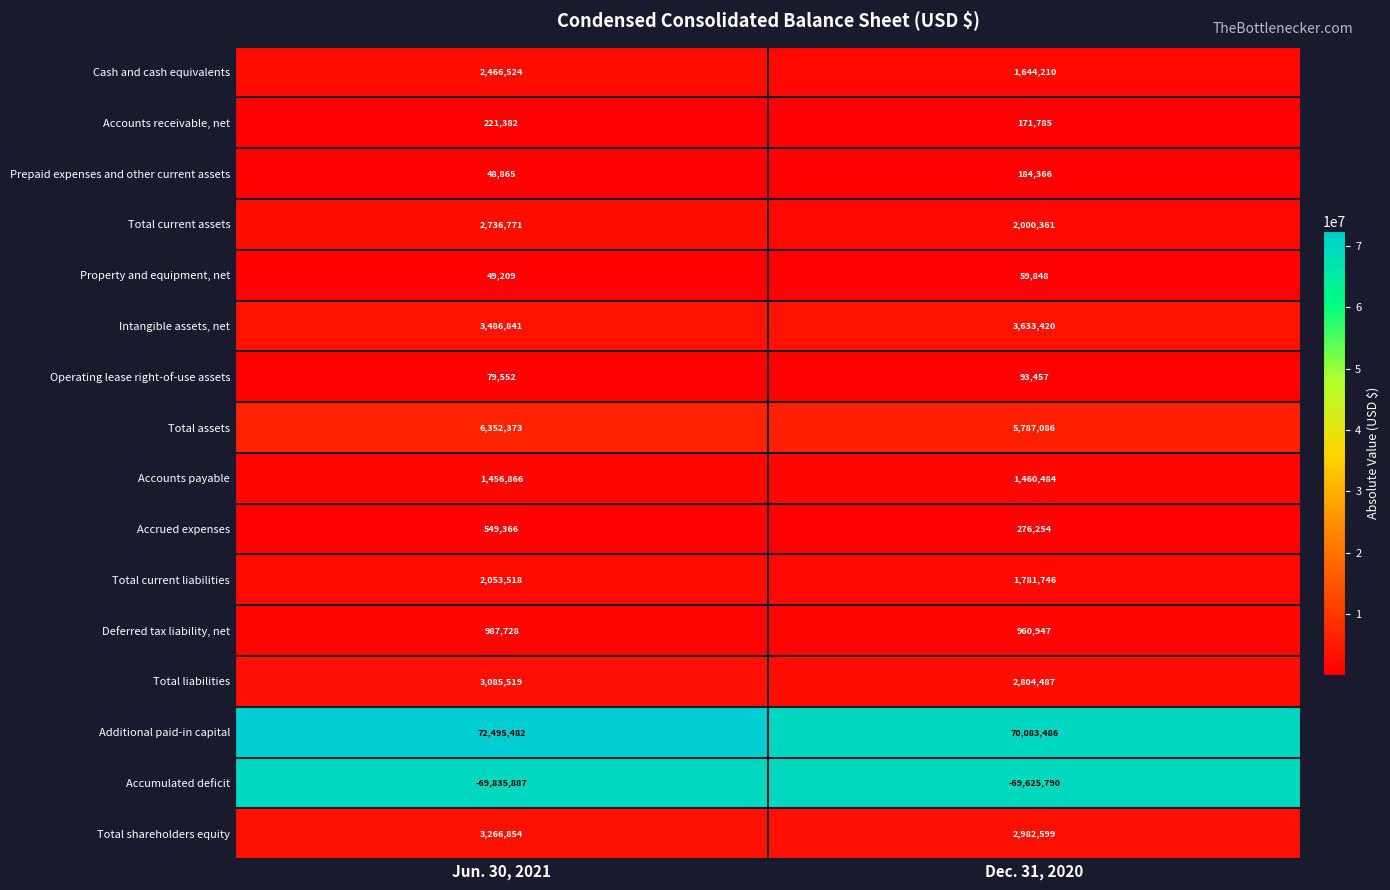

Which series changed the most between Jun. 30, 2021 and Dec. 31, 2020?

Additional paid-in capital